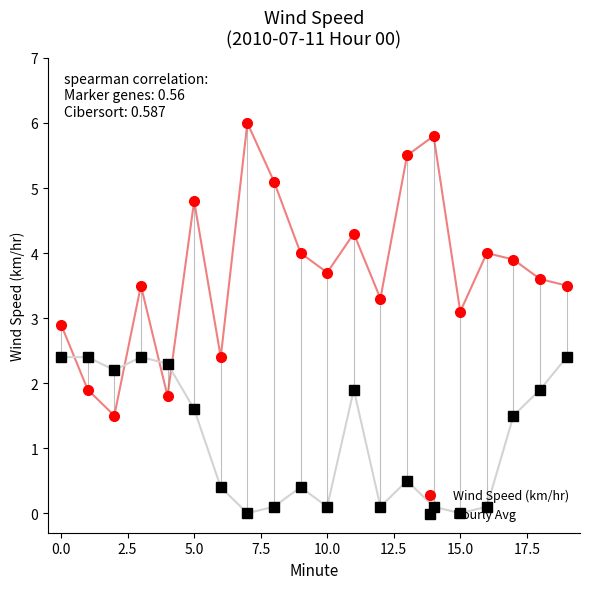

What are all the series names shown in the legend?

Wind Speed (km/hr), Hourly Avg